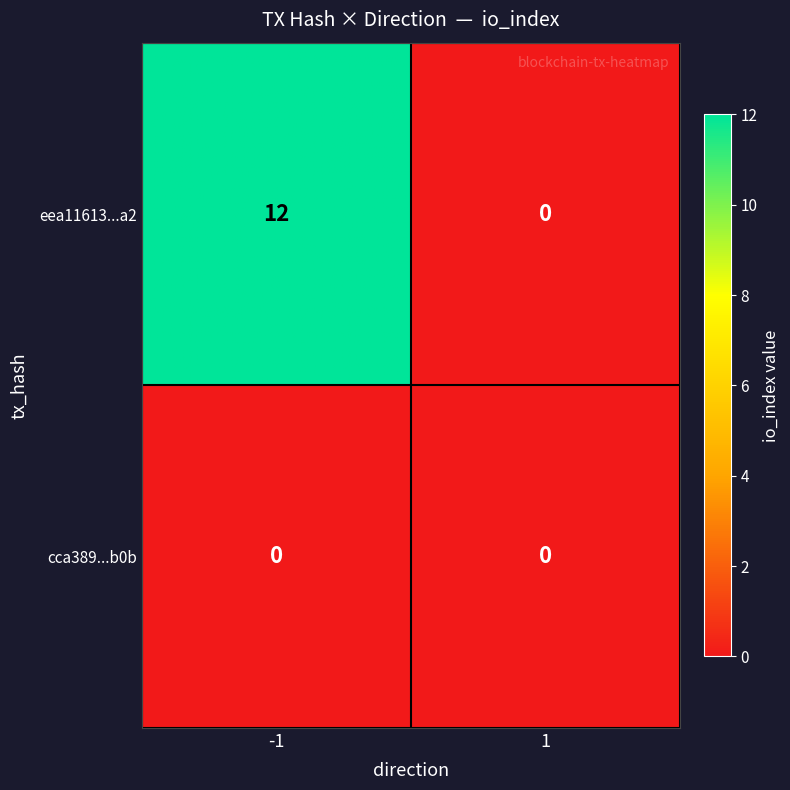

At which category is the sum across all series the highest?

-1